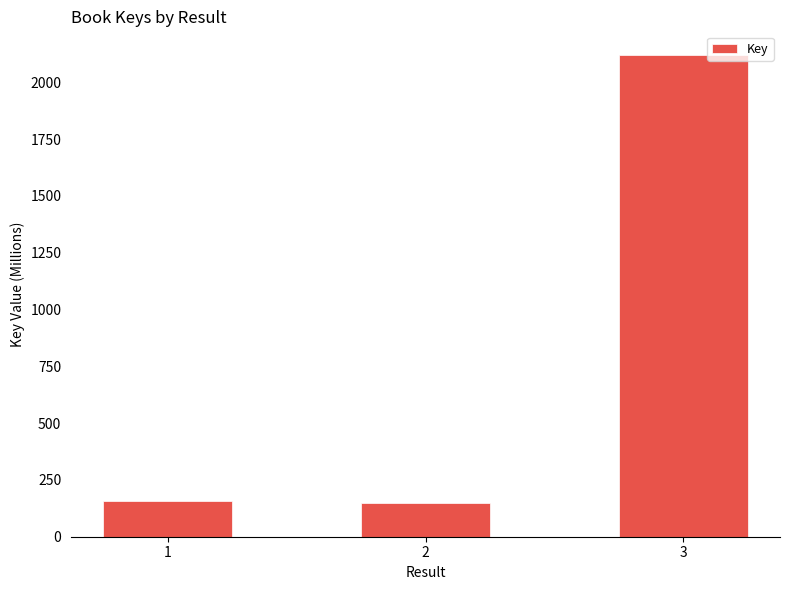

What is the value of the 2nd bar from the left?

150.3